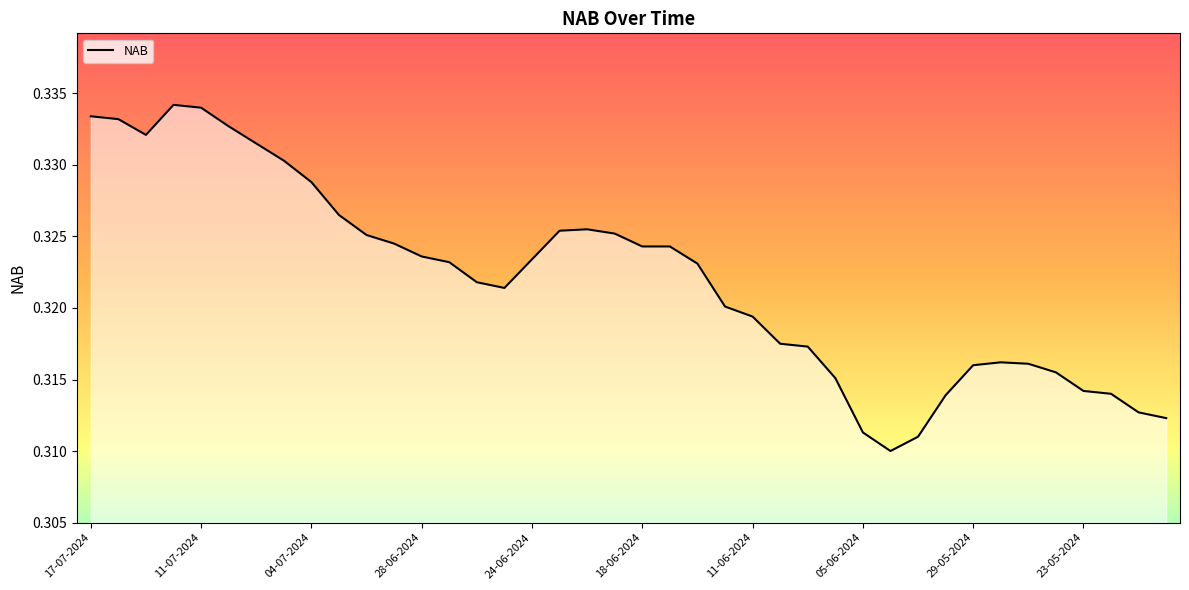

True or false: there are more than 2 points higher than both neighbors.

True